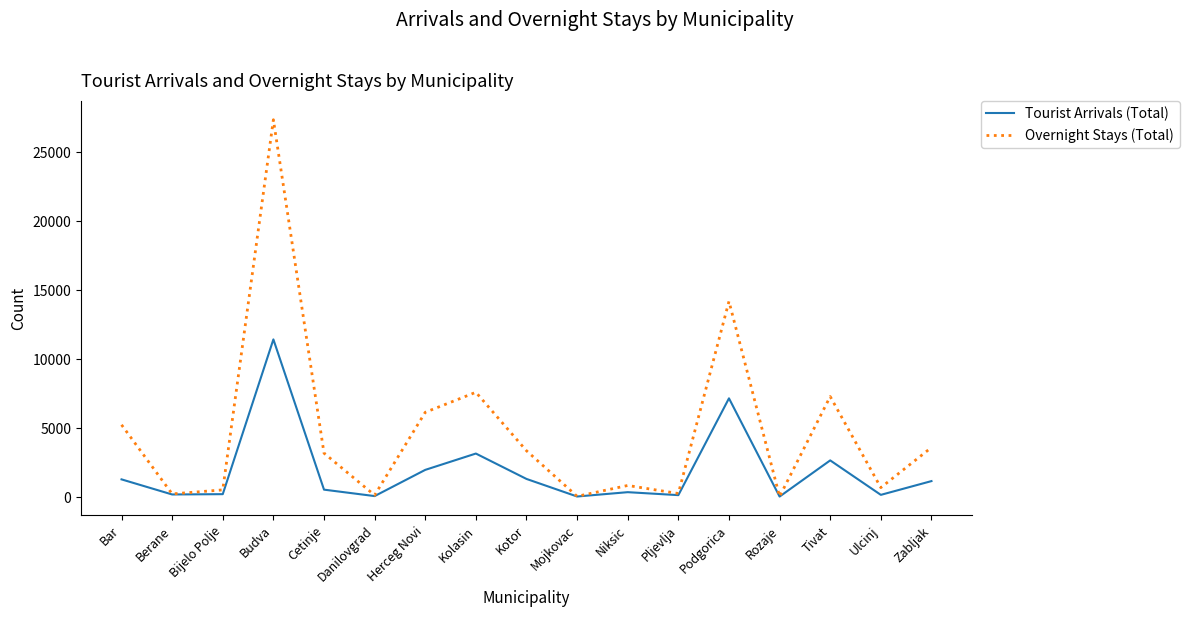

Between Podgorica and Tivat, which series saw the biggest shift?

Overnight Stays (Total)